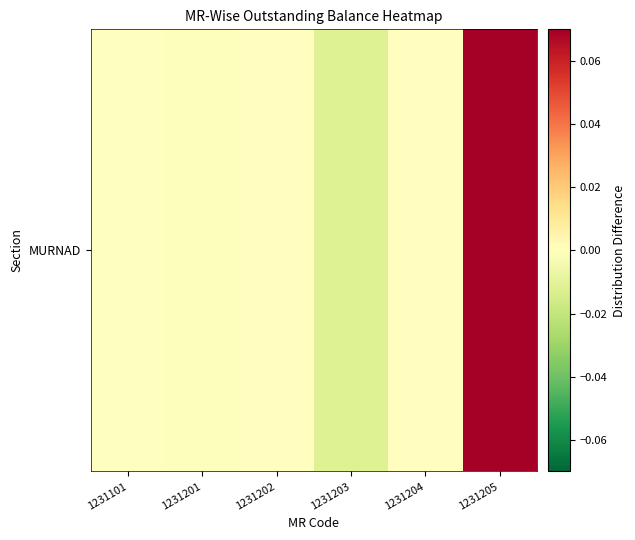

Reading right to left, extract all data points from this chart.

0.1	0.0	-0.0	0.0	-0.0	-0.0